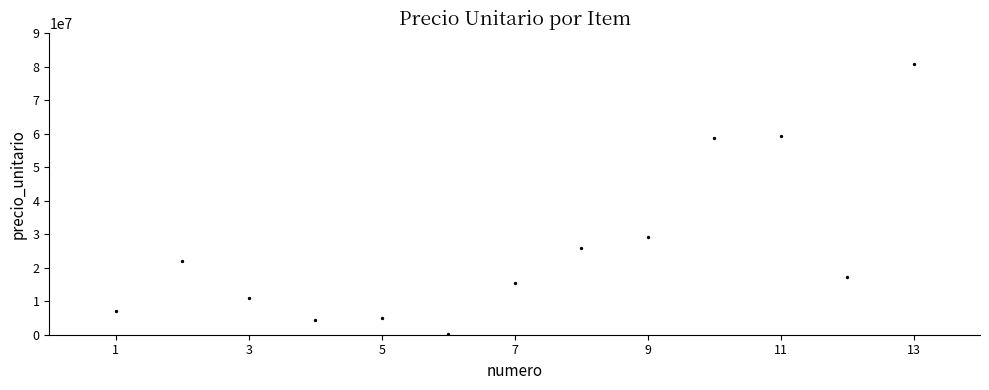

What is the range of Y values (max minus min)?

80693345